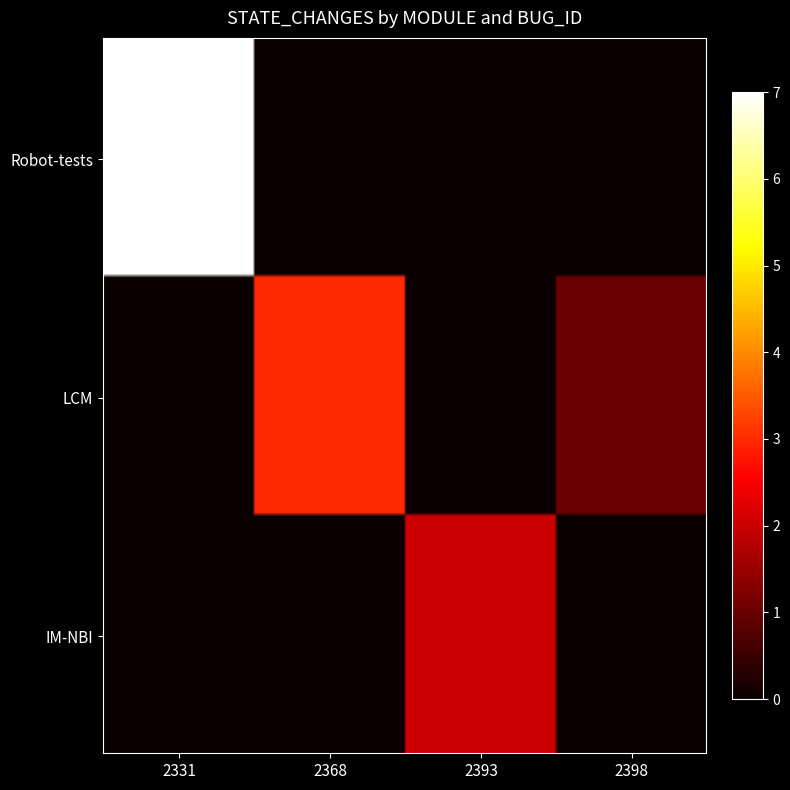

True or false: Robot-tests has a value of -4 at 2398.

False